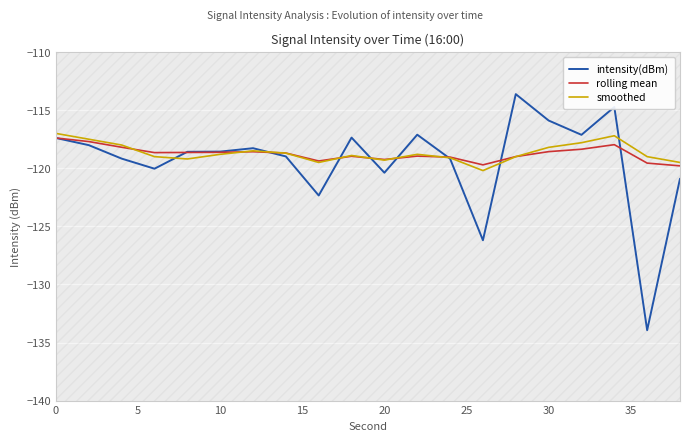

The rolling mean series shows -117.4 at 0. True or false?

True